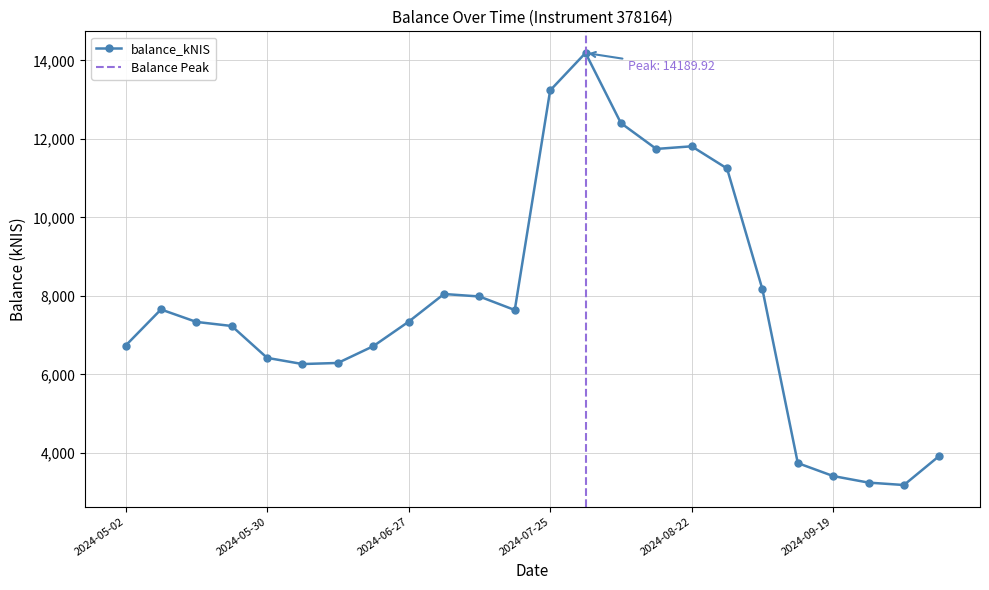

Reading right to left, transcribe all the data shown in this chart.

2024-10-10=3924.3	2024-10-01=3182.2	2024-09-26=3243.6	2024-09-19=3410.6	2024-09-12=3741.0	2024-09-05=8167.8	2024-08-29=11246.5	2024-08-22=11811.2	2024-08-15=11744.2	2024-08-08=12403.1	2024-08-01=14189.9	2024-07-25=13234.7	2024-07-18=7640.3	2024-07-11=7985.4	2024-07-04=8048.6	2024-06-27=7342.6	2024-06-20=6718.7	2024-06-13=6291.9	2024-06-06=6264.1	2024-05-30=6421.9	2024-05-23=7233.5	2024-05-16=7337.6	2024-05-09=7654.6	2024-05-02=6733.2